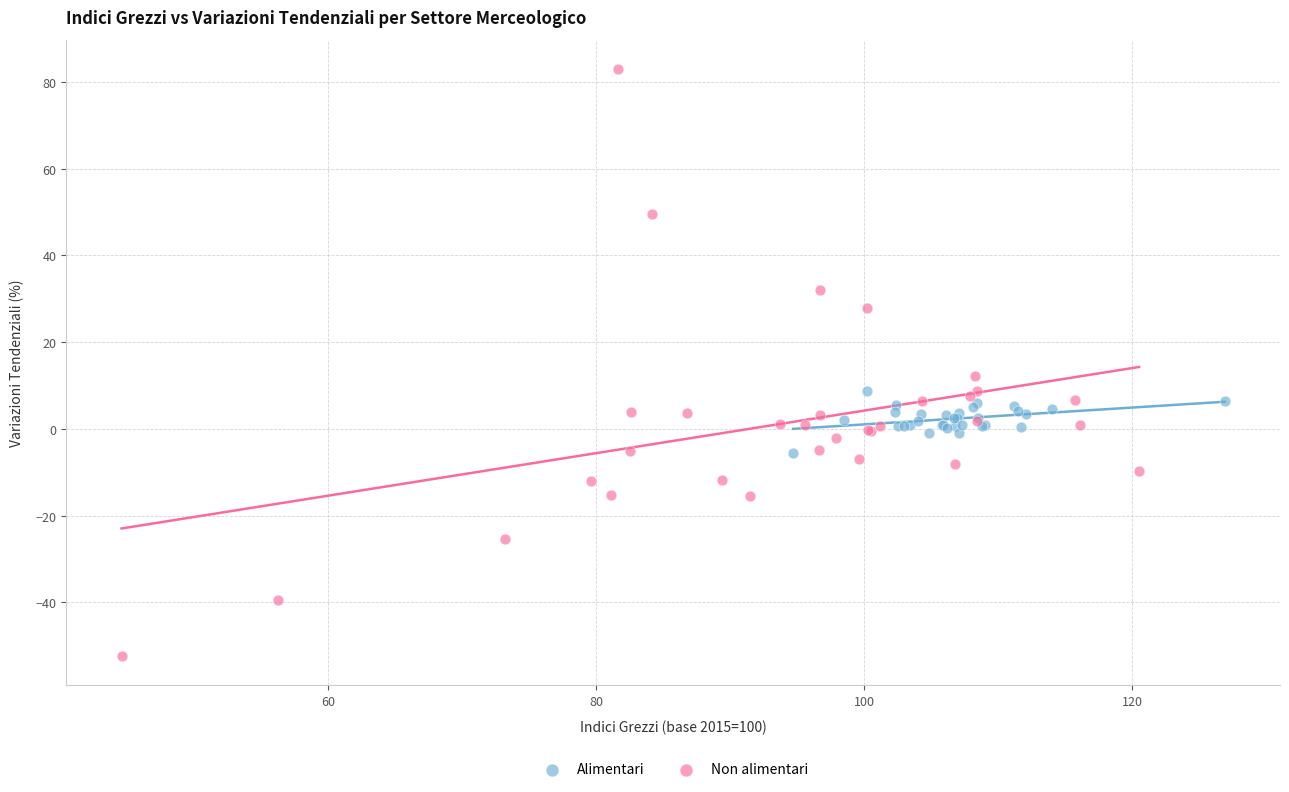

Which series reaches the minimum Y coordinate?

Non alimentari